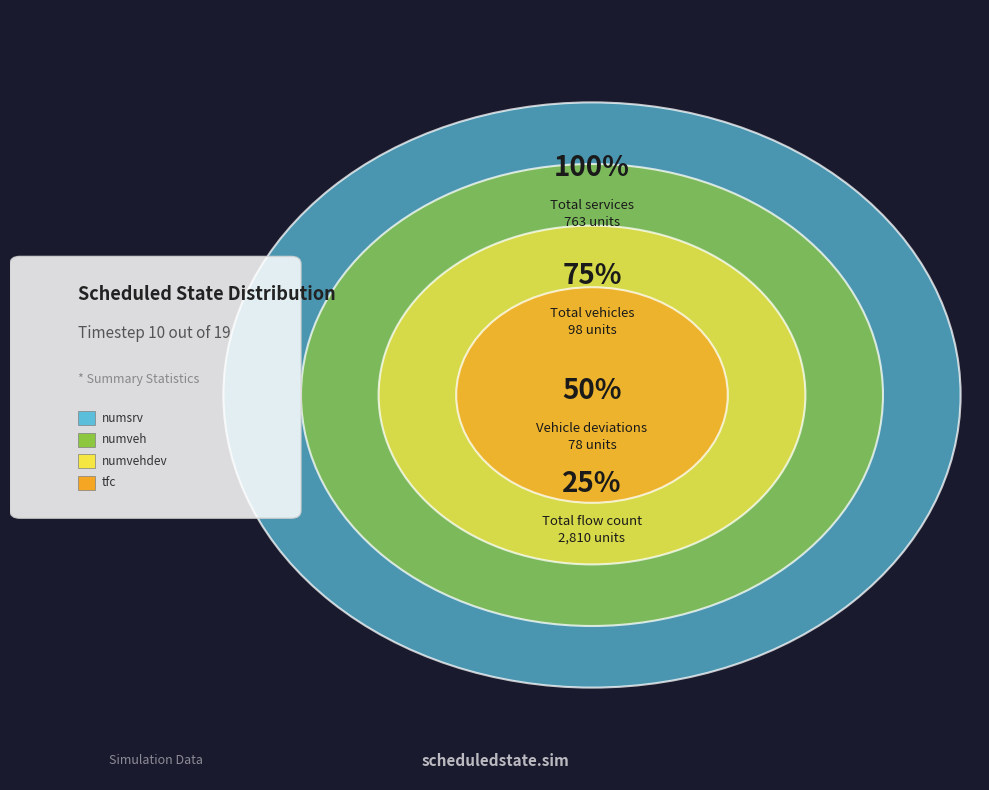

What is the change in value from numsrv to numvehdev?

-685